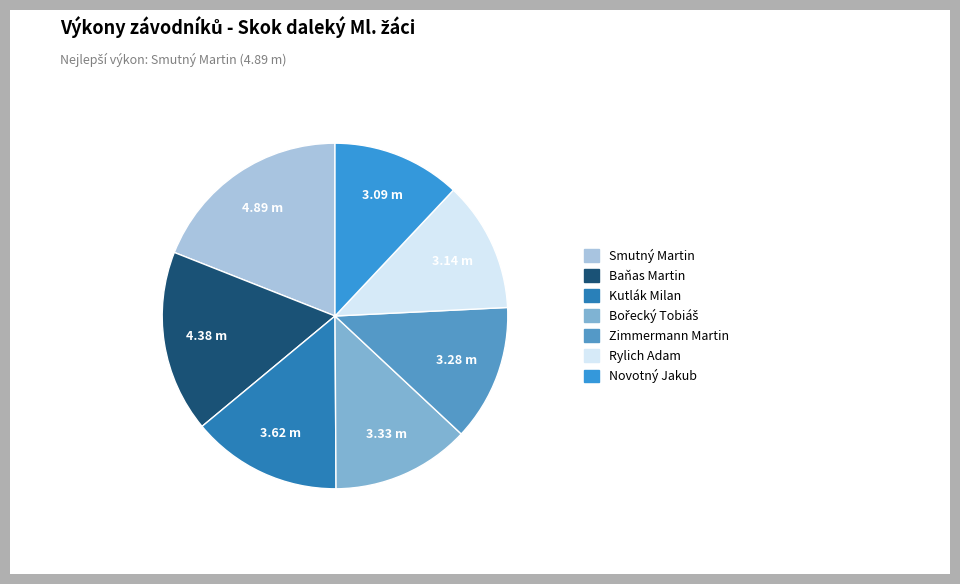

Rank the categories by value from highest to lowest.

Smutný Martin, Baňas Martin, Kutlák Milan, Bořecký Tobiáš, Zimmermann Martin, Rylich Adam, Novotný Jakub